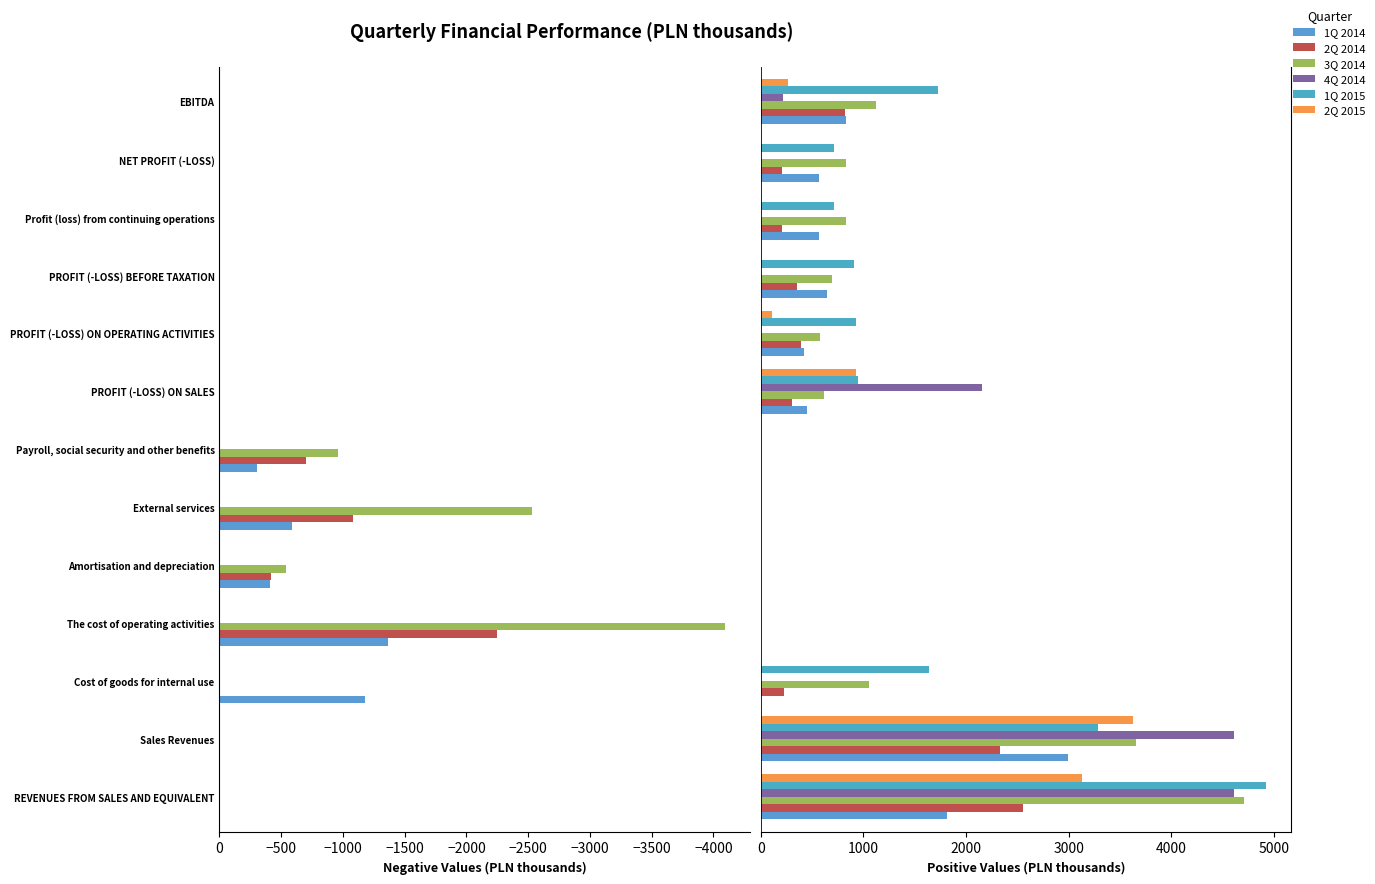

At how many categories does at least one series exceed 1791?

3